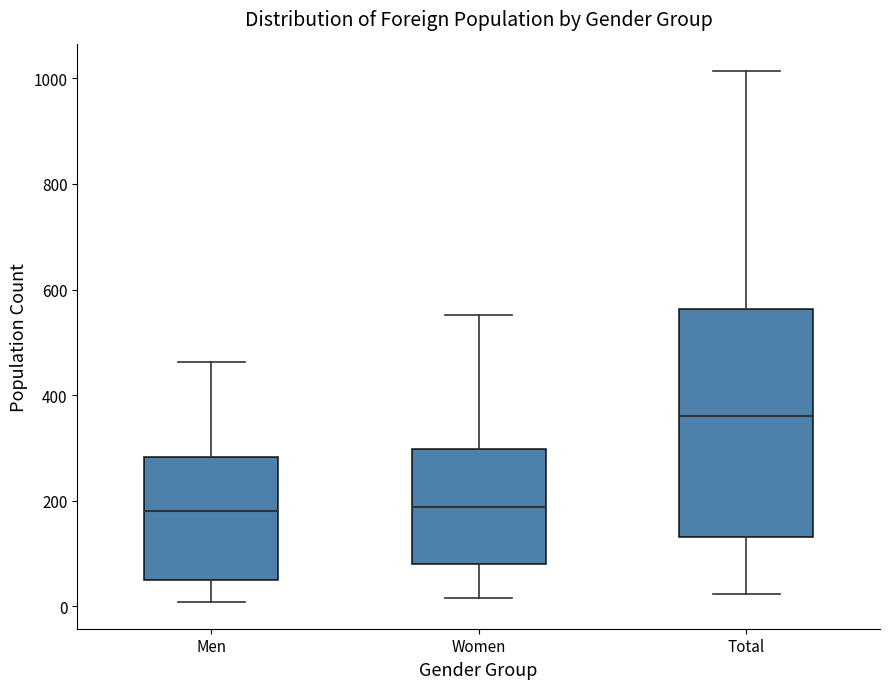

Where does the median line of the box for Men sit on the y-axis? The values are not printed on the chart, so give them approximately, as read against the axis.

180